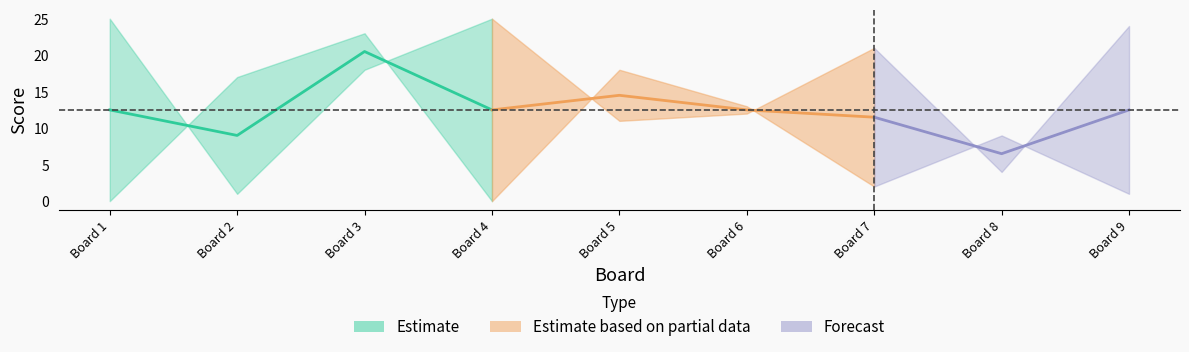

List the labels in order of Score 2 value, smallest first.

1, 4, 9, 7, 8, 6, 2, 5, 3